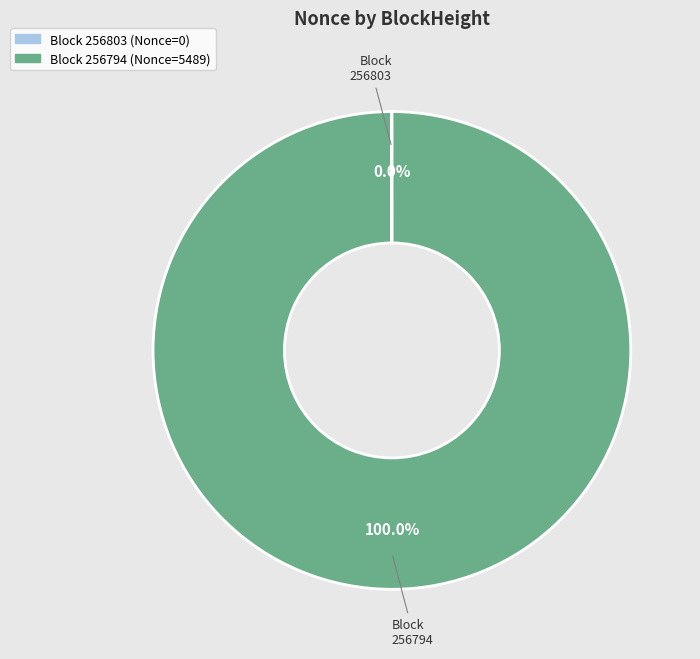

Is it true that 256794 is 100% of the pie?

True